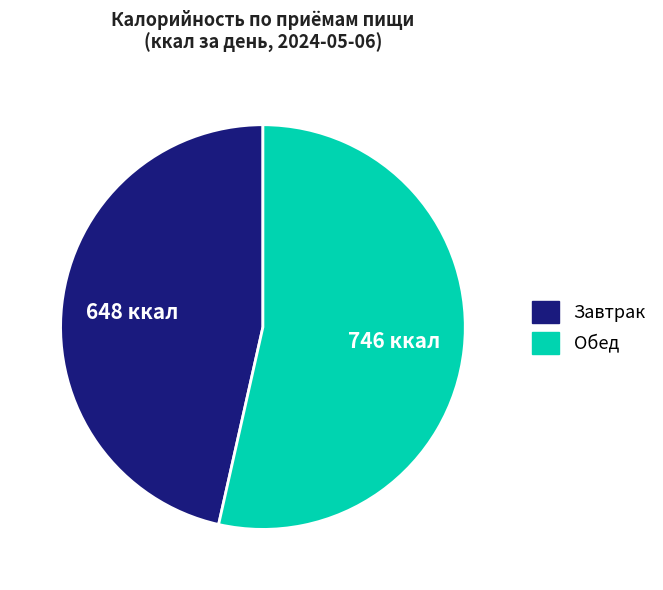

What is the smallest slice in the pie chart?

Завтрак